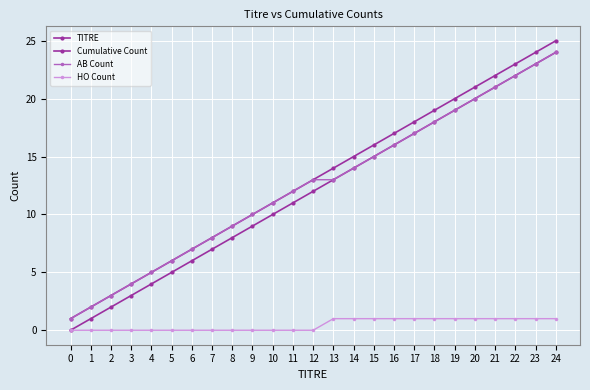

What is the difference between the TITRE values at 9 and 11?

2